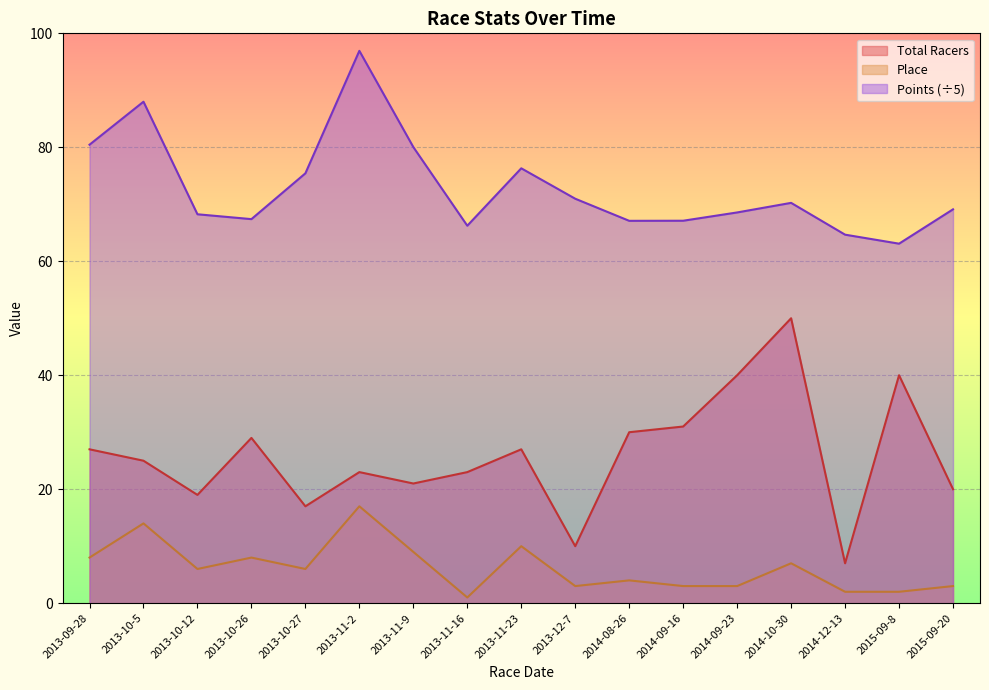

Which series has the largest total across all categories?

Points (÷5)